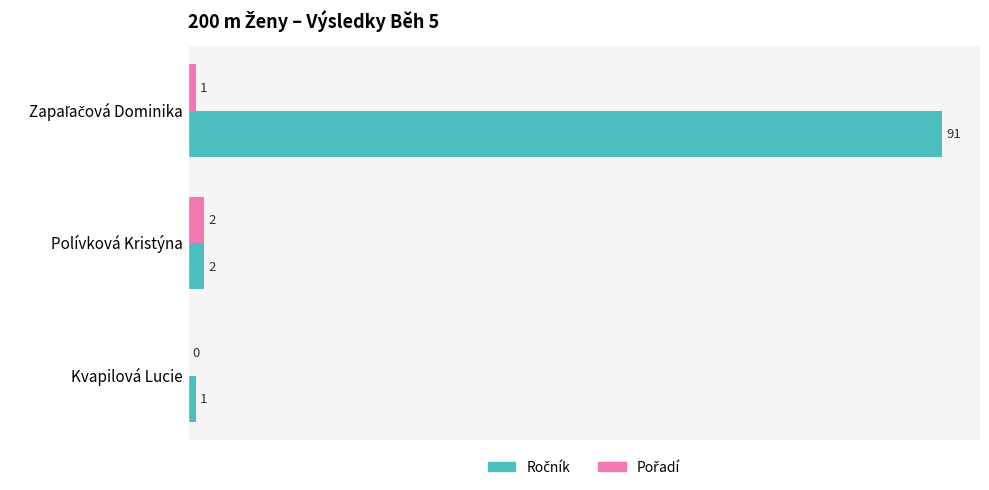

What is the greatest value displayed?

91